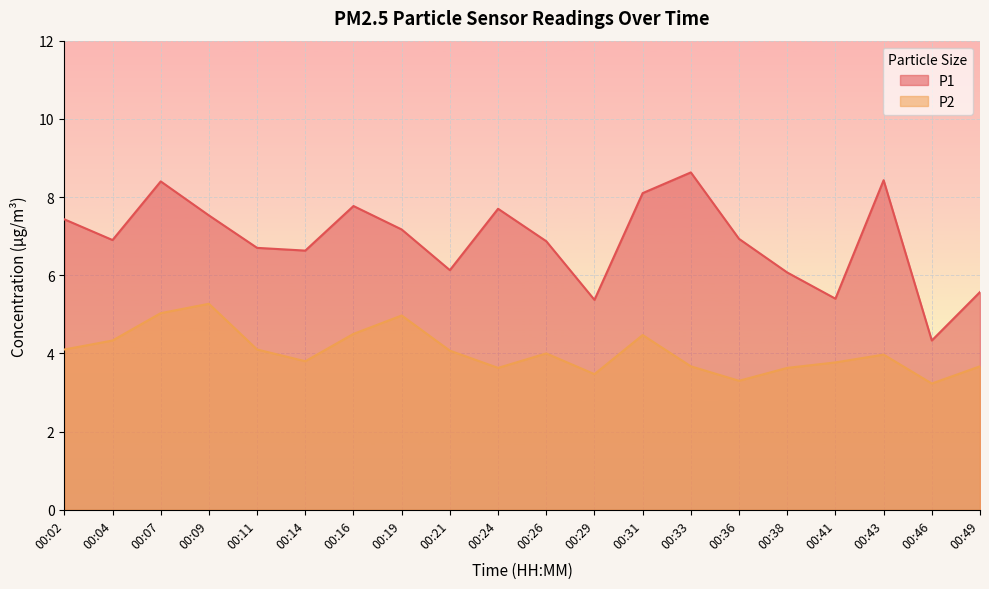

True or false: P1 and P2 intersect in this chart.

False